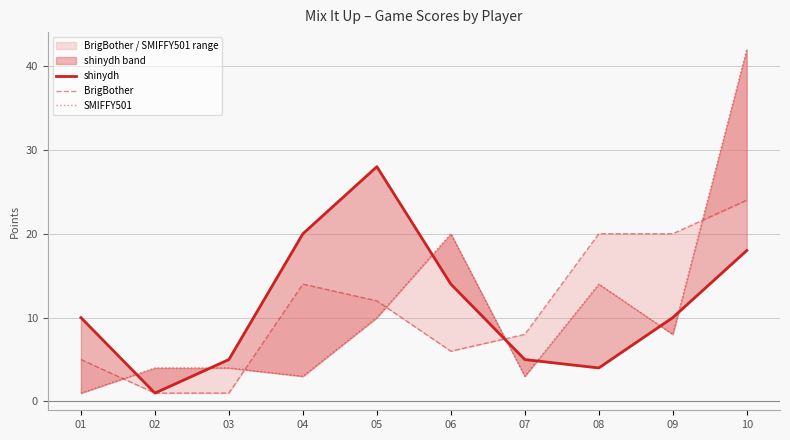

How many values in the BrigBother series are below 12?

5